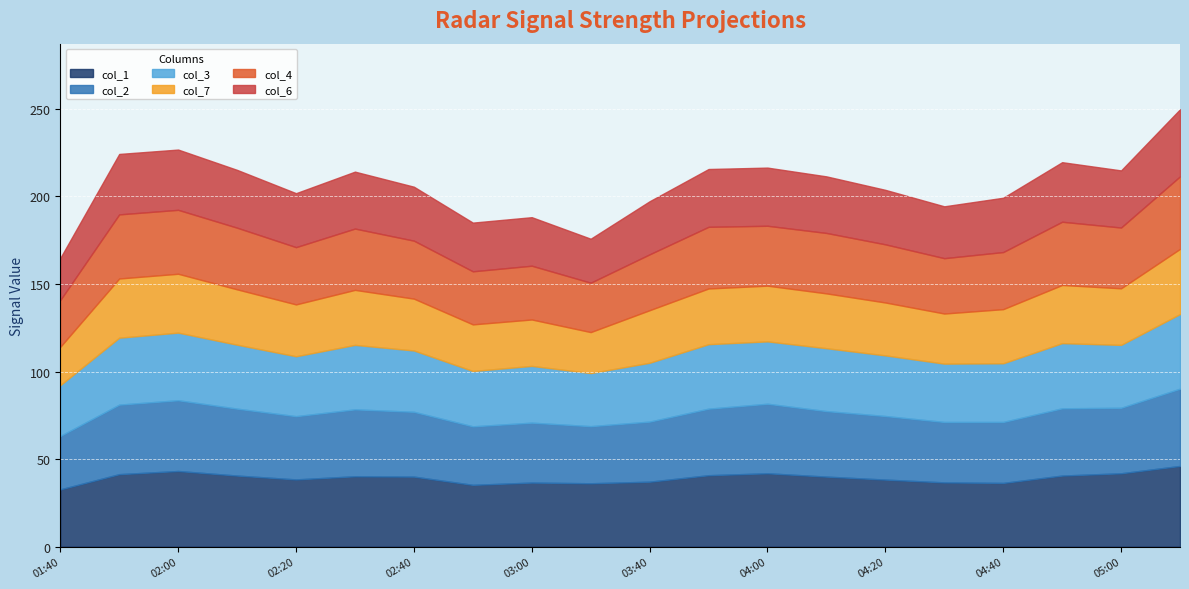

At which label is col_4 closest to 34?

2009/05/12 04:00